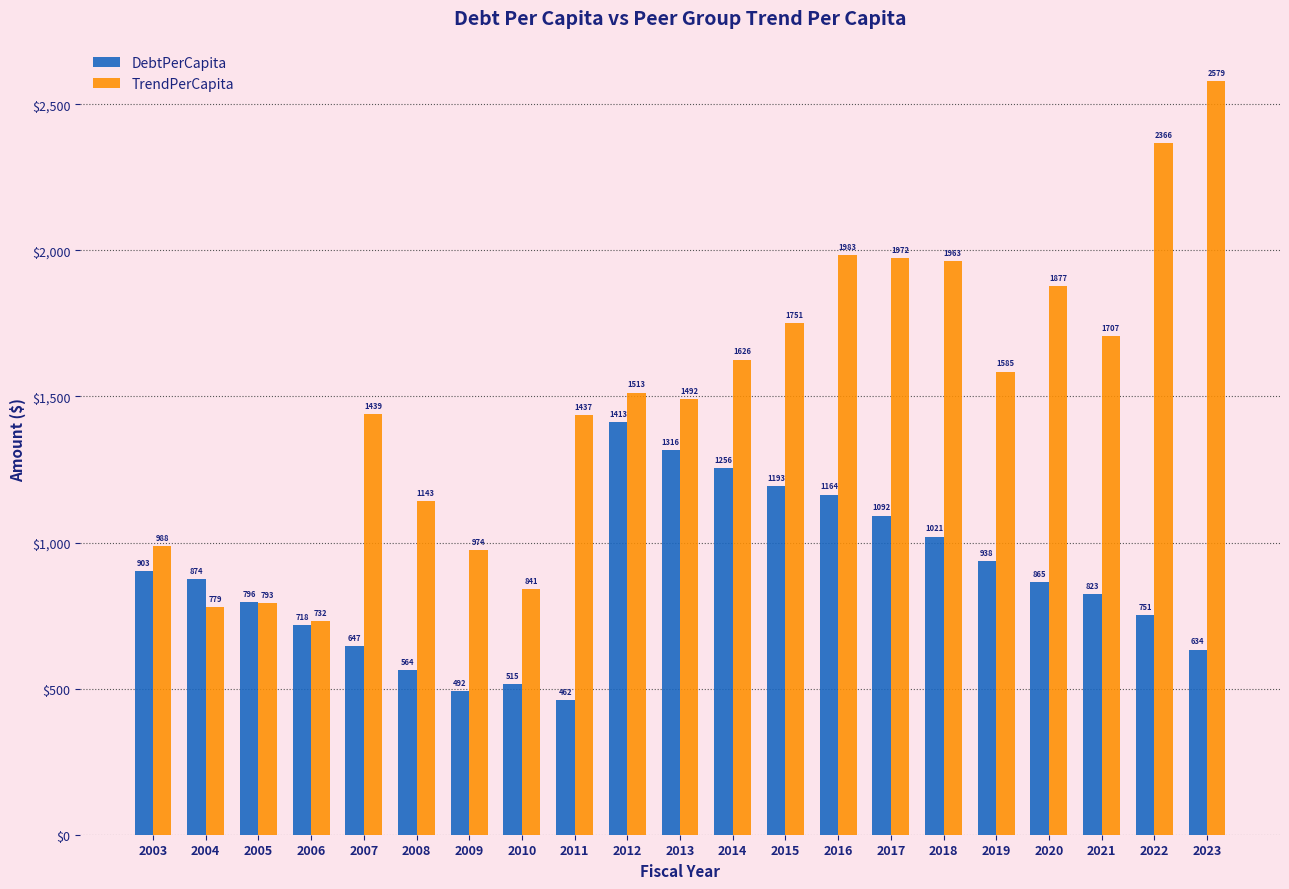

What is the value of the DebtPerCapita bar at the 16th from the left?

1020.7